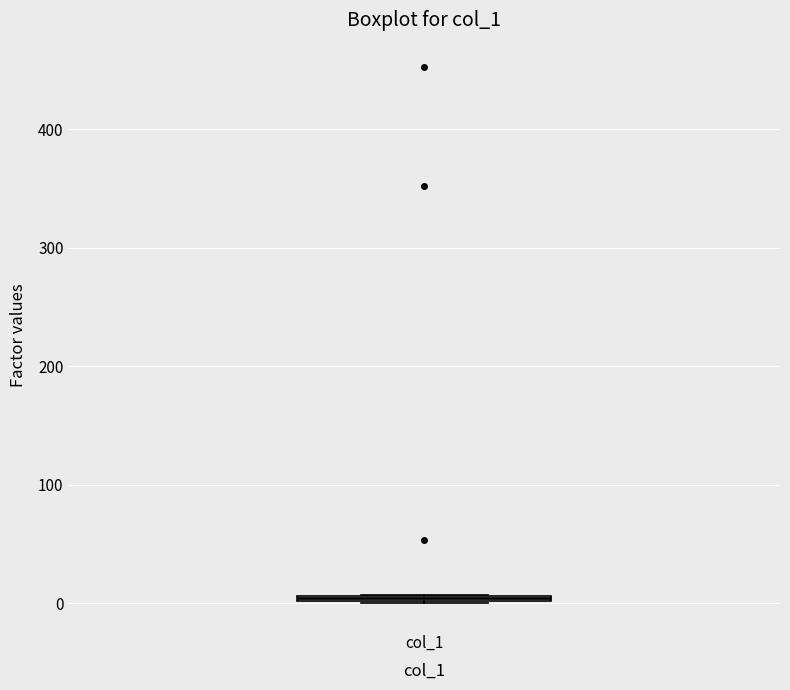

Where is the lower edge of the box for col_1 on the y-axis? The values are not printed on the chart, so give them approximately, as read against the axis.

0